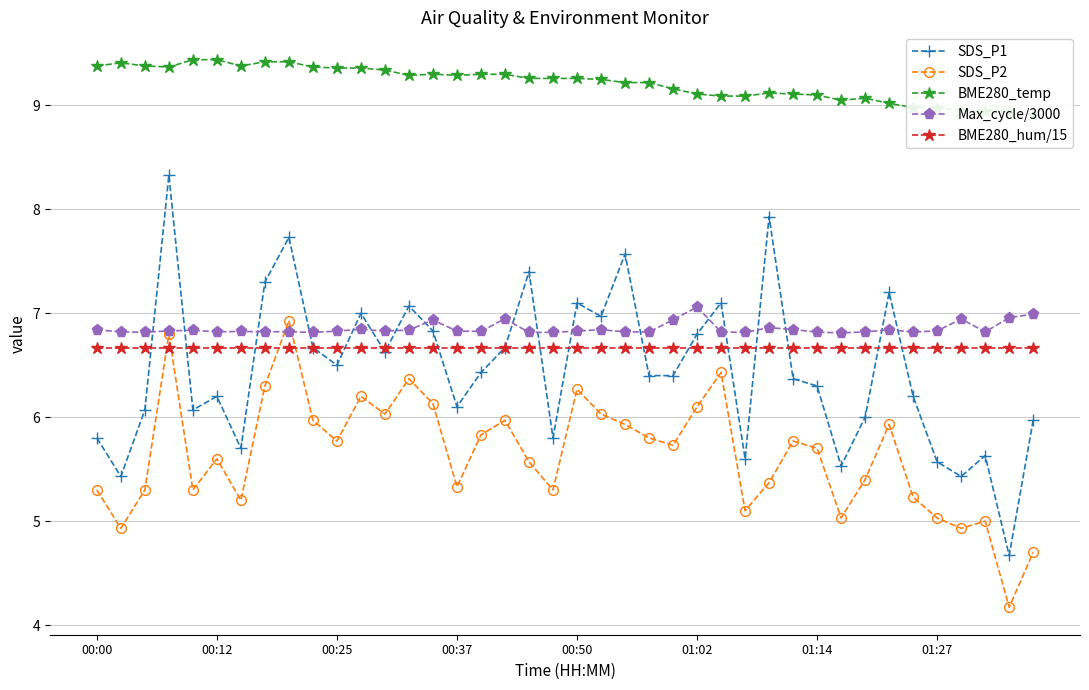

Is it true that SDS_P2 equals 8.9 at 21?

False